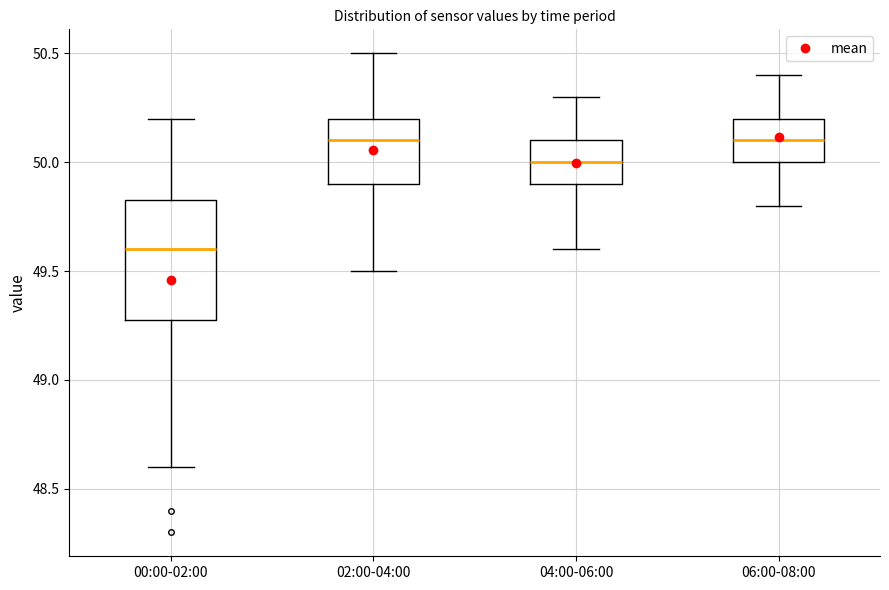

Reading left to right, transcribe this box plot: for each box, give where its median line is, the range the box spans, and where its two whiskers end, as read against the y-axis. The values are not printed on the chart, so give them approximately, as read against the axis.

00:00-02:00: median 49.60, box 49.30 to 49.85, whiskers 48.60 to 50.20
02:00-04:00: median 50.10, box 49.90 to 50.20, whiskers 49.50 to 50.50
04:00-06:00: median 50.00, box 49.90 to 50.10, whiskers 49.60 to 50.30
06:00-08:00: median 50.10, box 50.00 to 50.20, whiskers 49.80 to 50.40